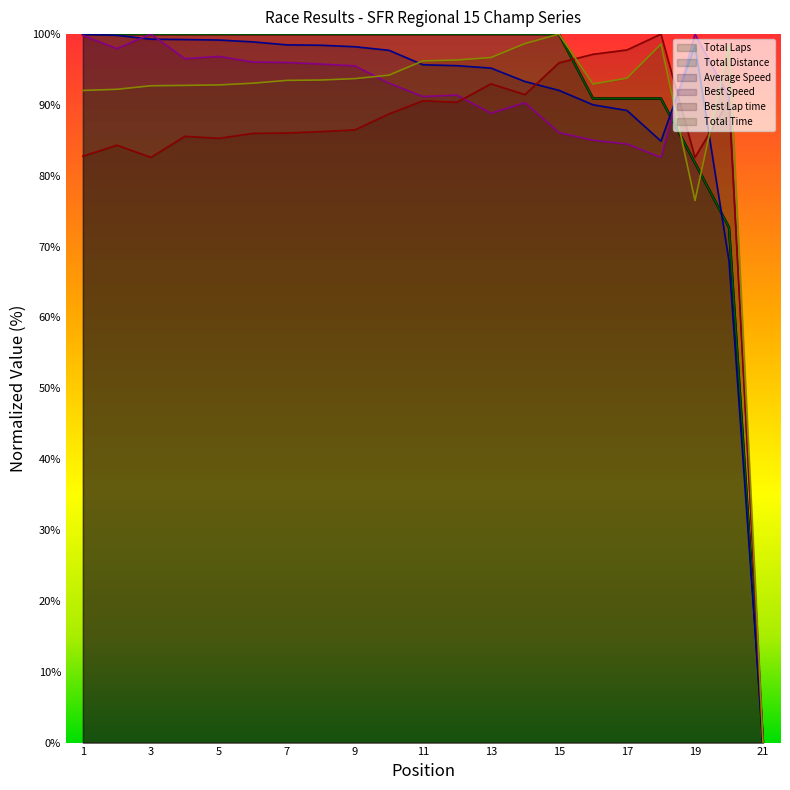

How many values in the Average Speed series are below 97?

10